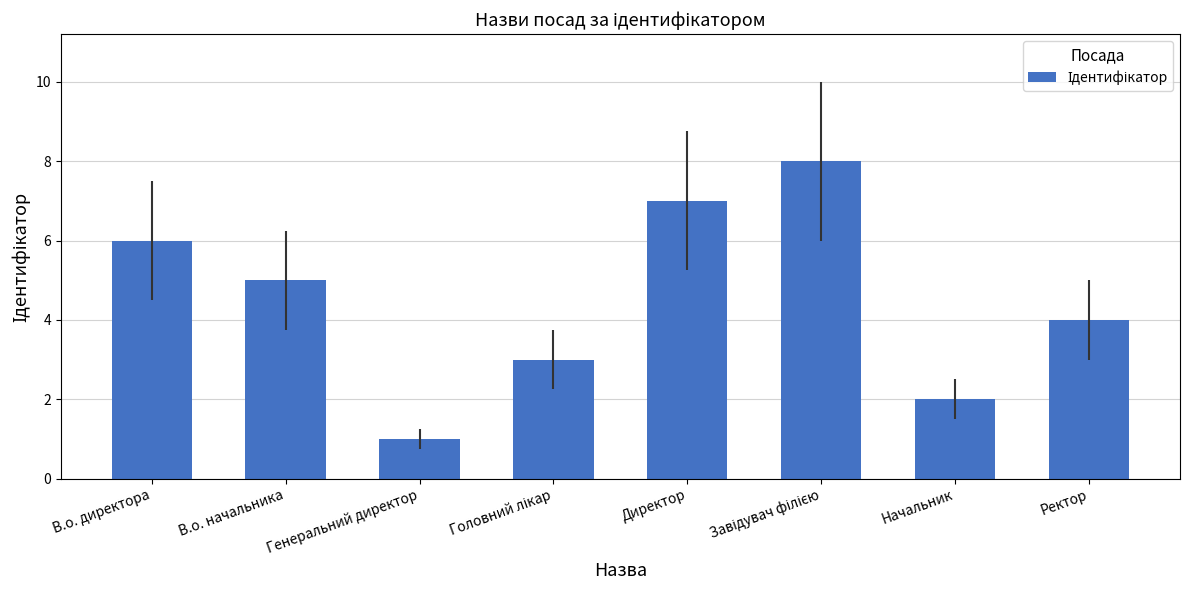

How many values are between 3 and 7?

5